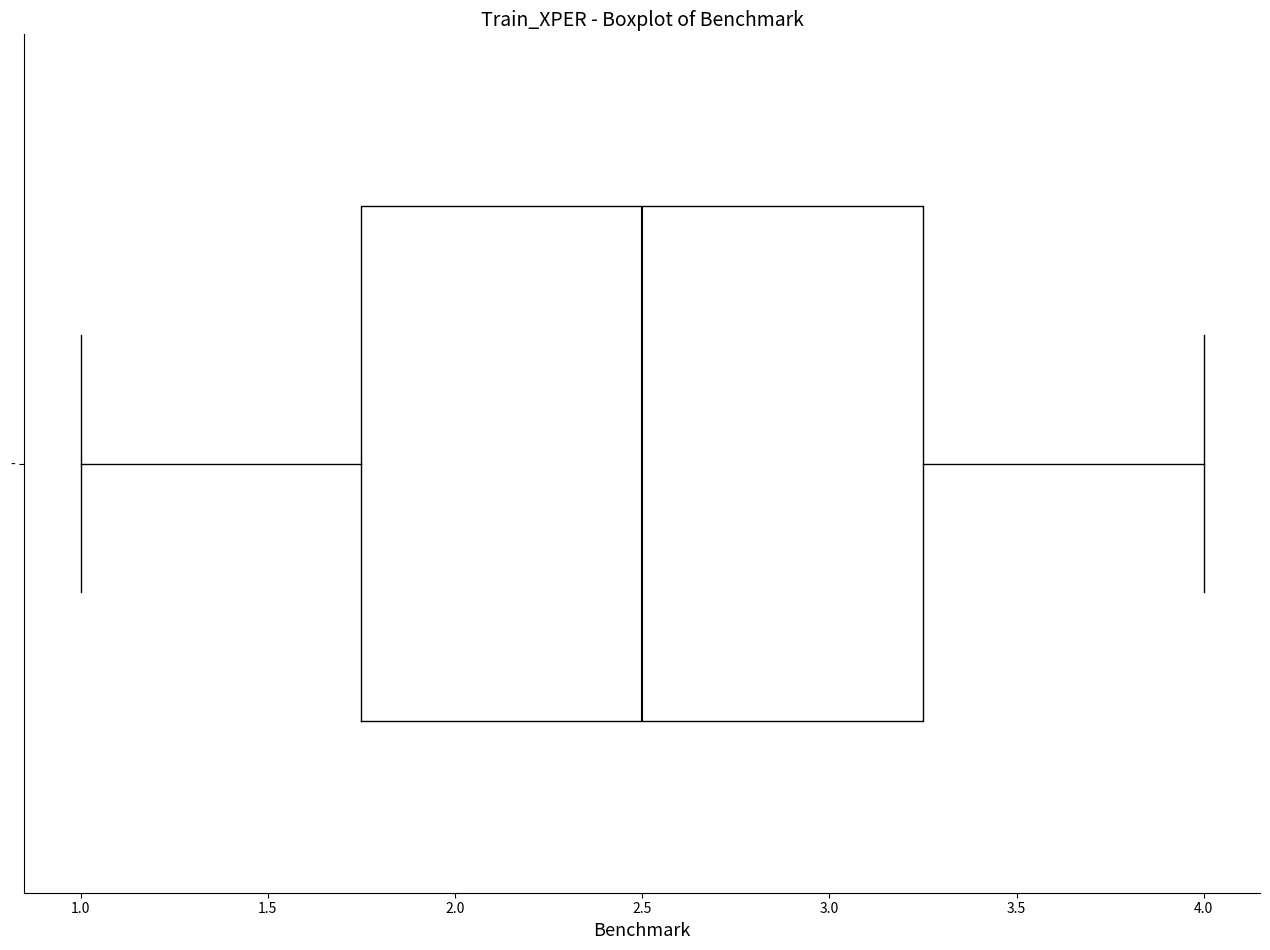

Read this box plot against the x-axis: the position of the median line, the range covered by the box, and the ends of both whiskers. The values are not printed on the chart, so give them approximately, as read against the axis.

median 2.50, box 1.75 to 3.25, whiskers 1.00 to 4.00